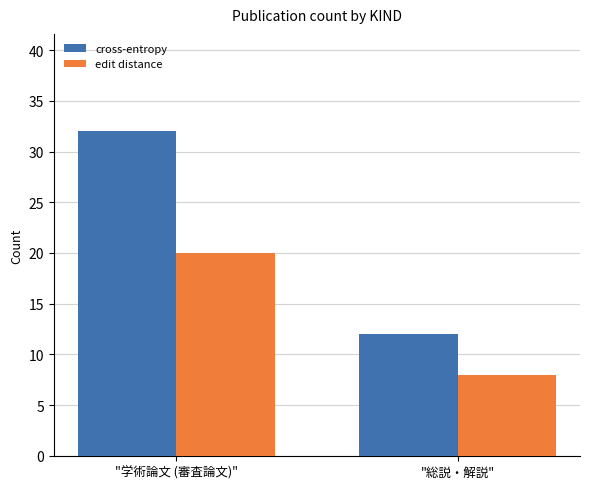

Count the number of data series in this chart.

2